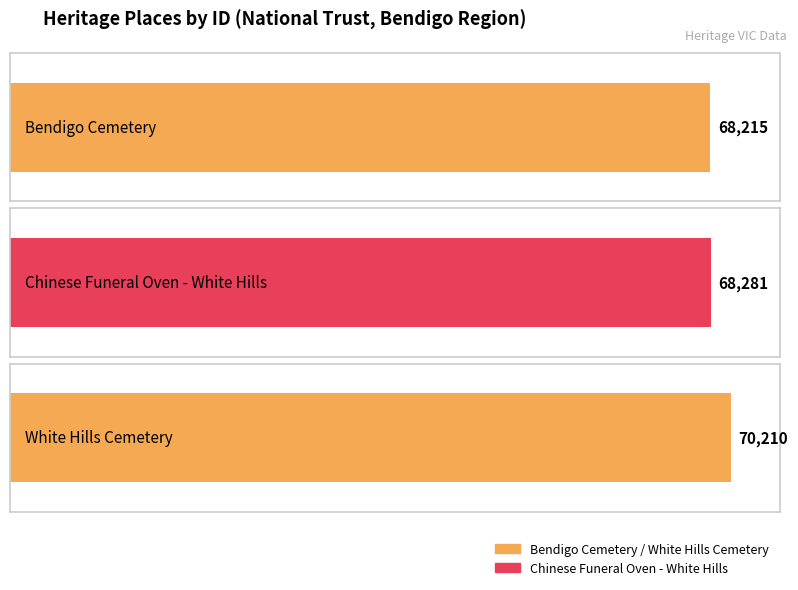

What is the value of the 3rd bar from the left?

70210